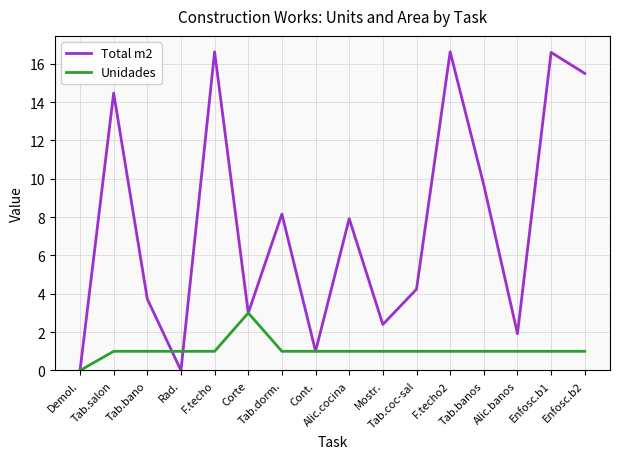

Count the Unidades values in the range 1 to 2.

14